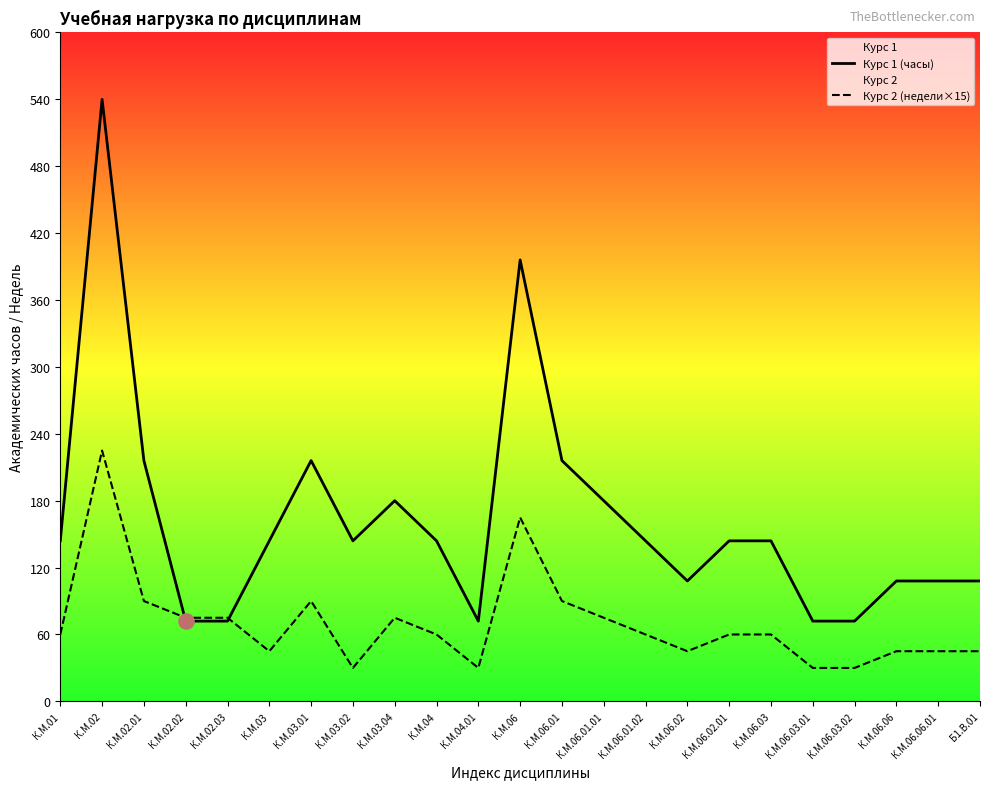

Which series contains the lowest Y value?

Курс 2 (недели×15)